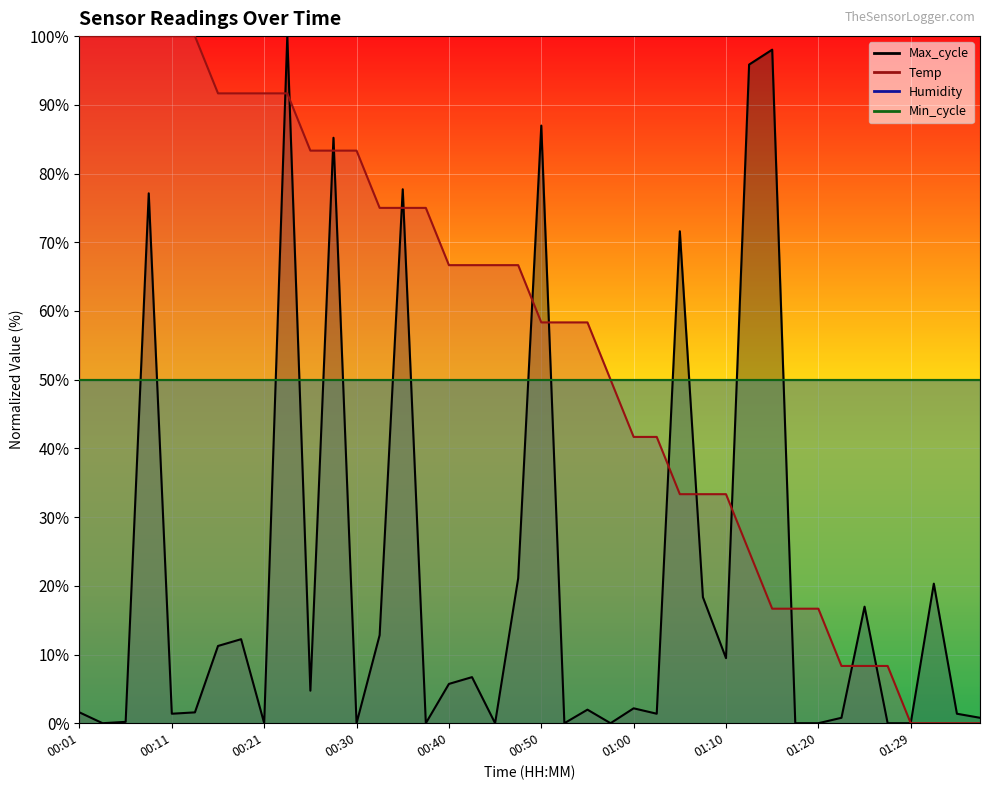

The Temp series shows 75.0 at 00:33. True or false?

True